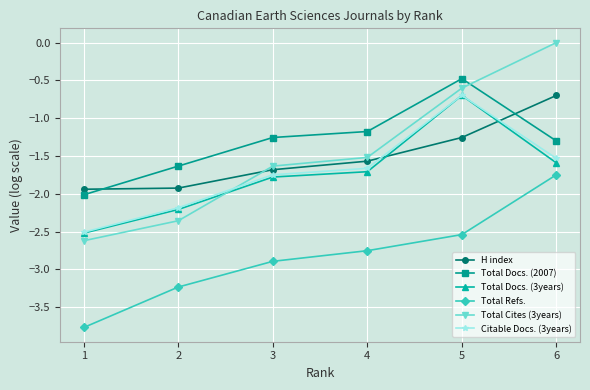

What is the sum of all Total Cites (3years) values?

-8.7